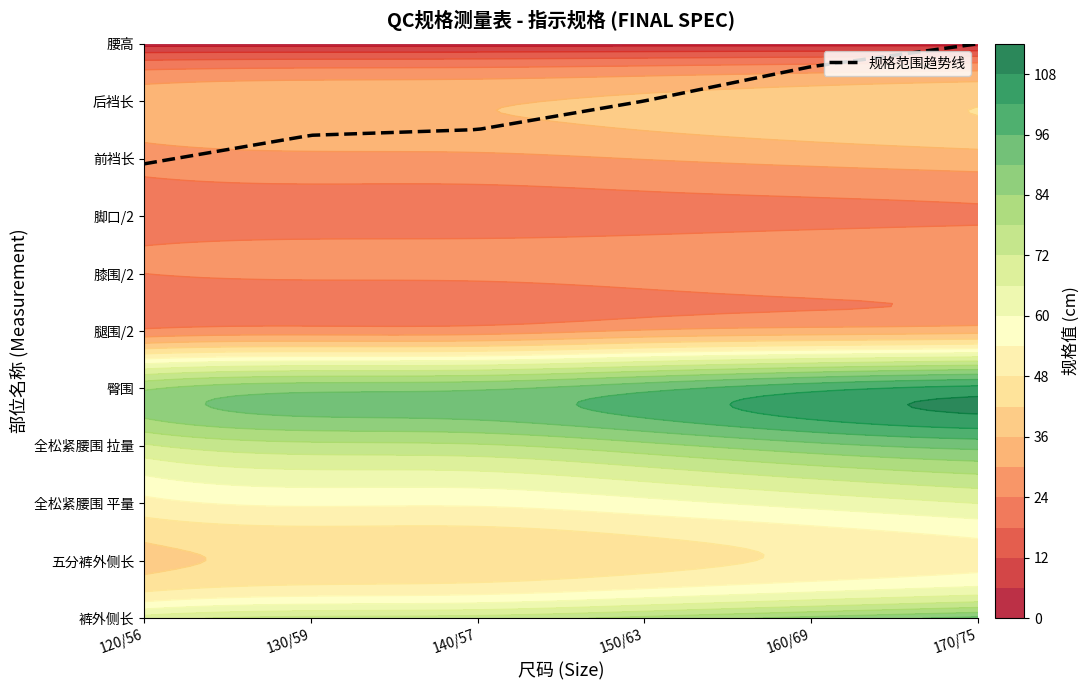

Count the number of categories in the chart.

6